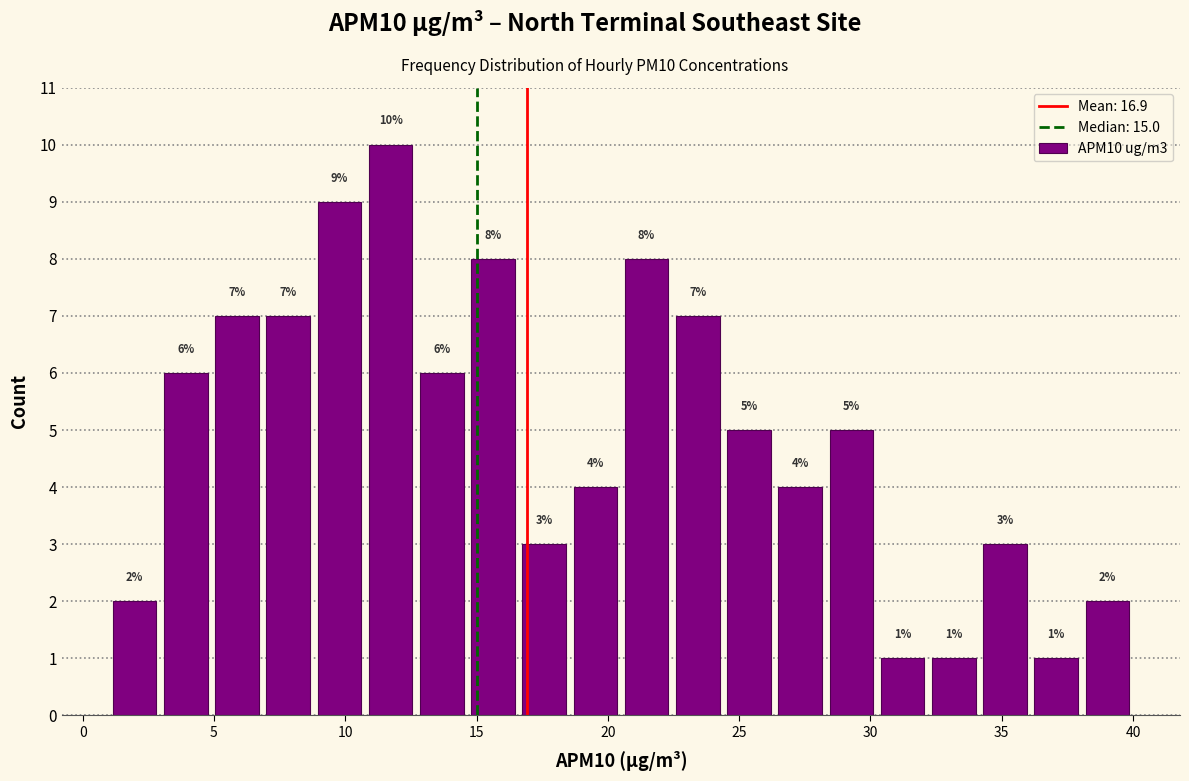

Read against the x-axis, roughly where is the centre of the tallest bar?

11.5